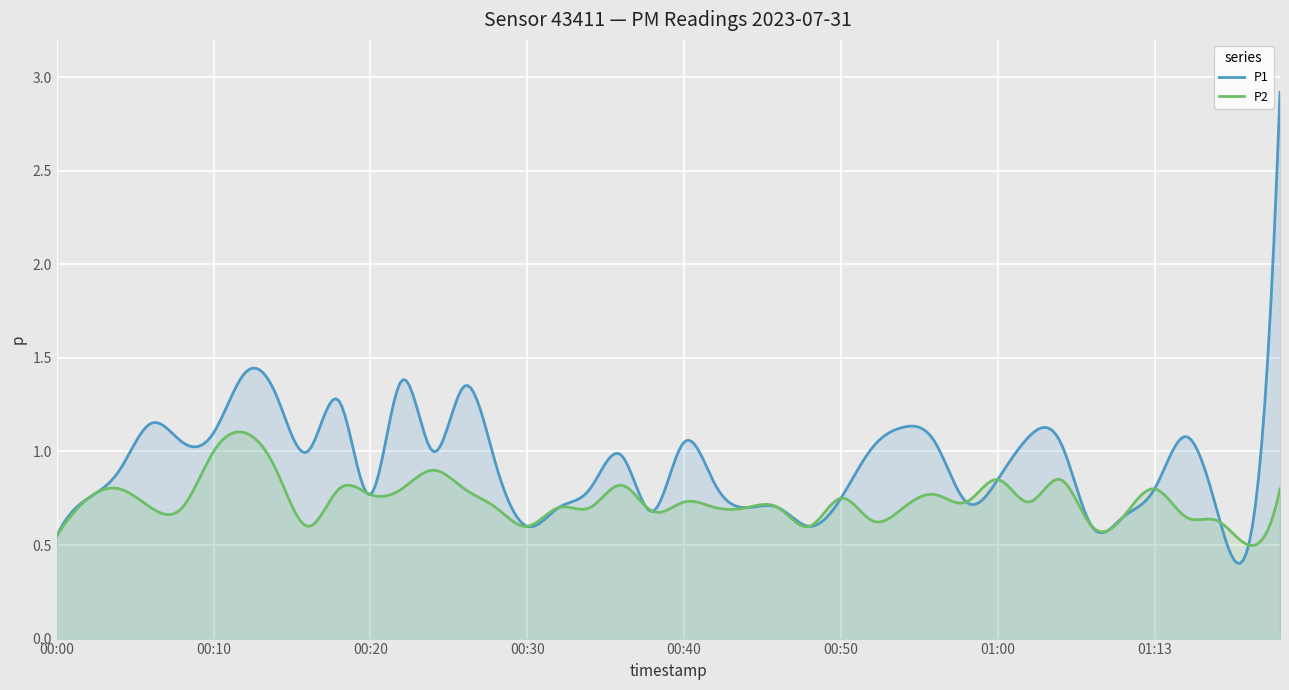

Does the chart display data point markers on the line(s)?

No